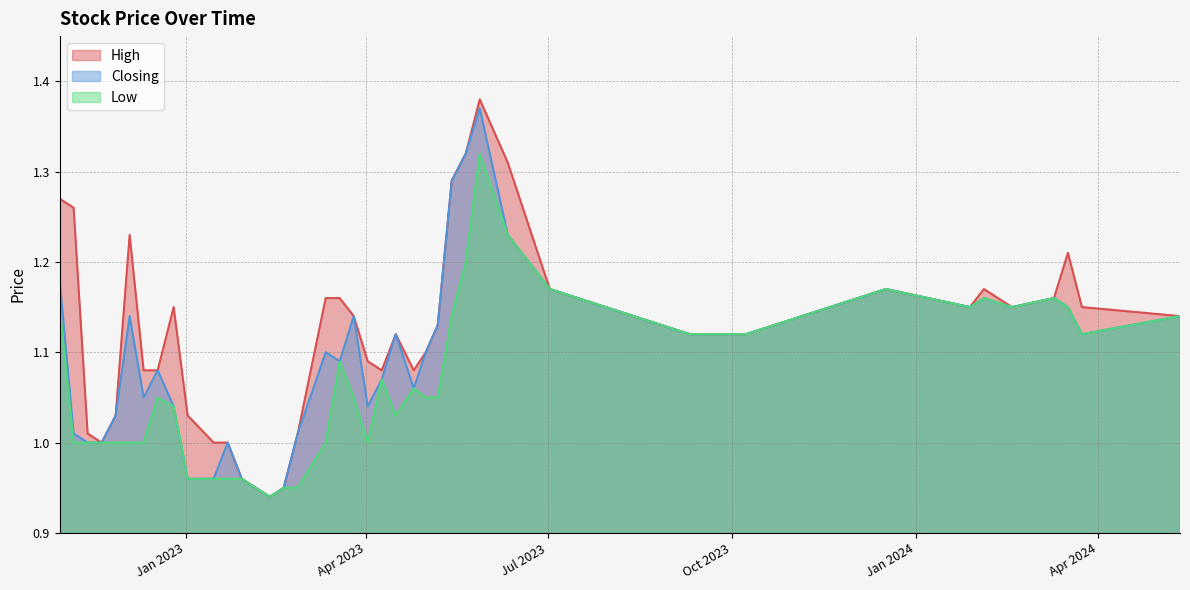

The Closing series shows 0.3 at 08/10/2023. True or false?

False